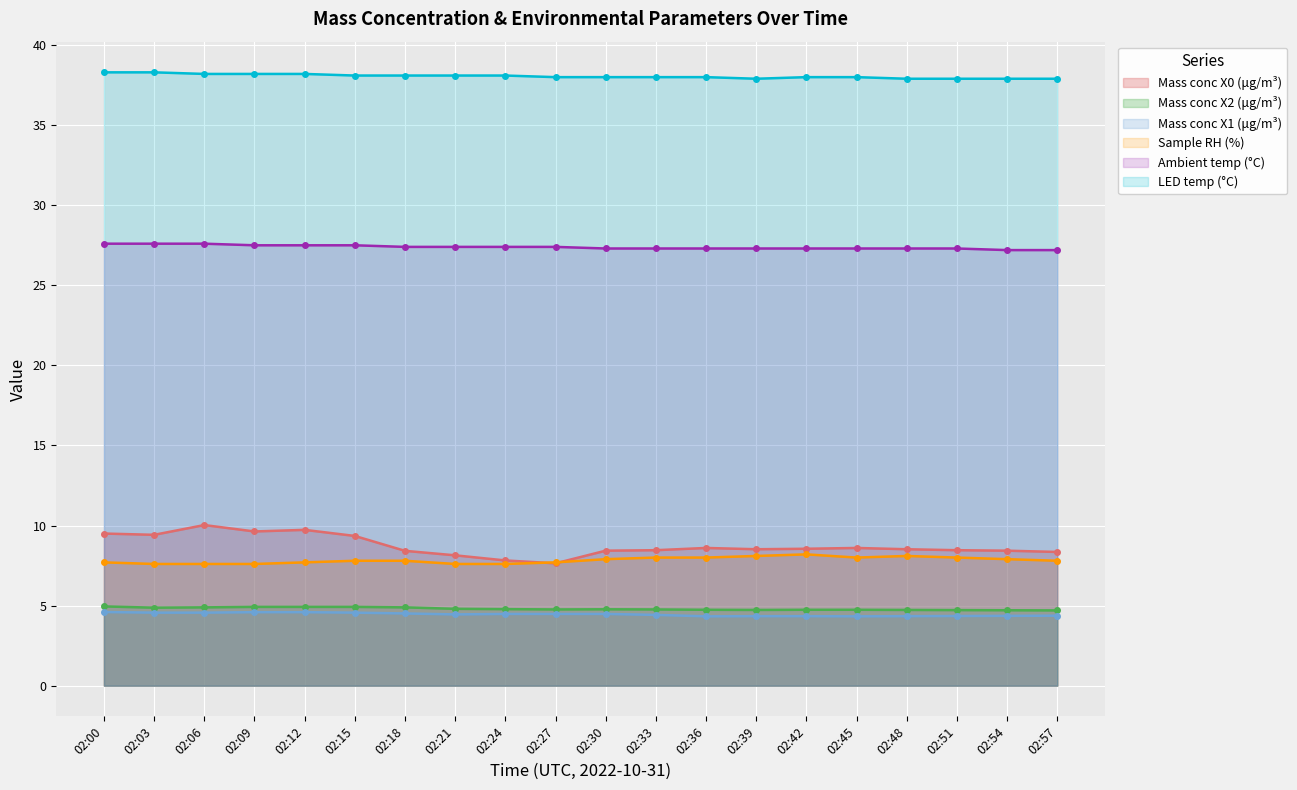

What is the sum of the Ambient temp (°C) values at 02:06 and 02:21?

55.0